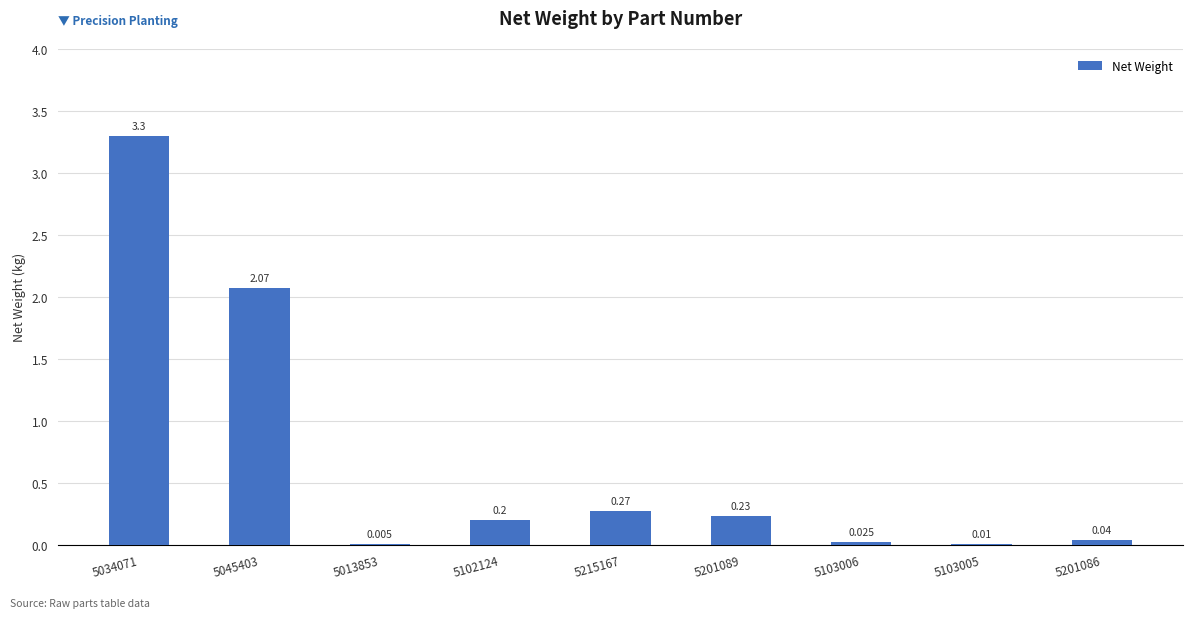

Does the chart contain stacked bars?

No